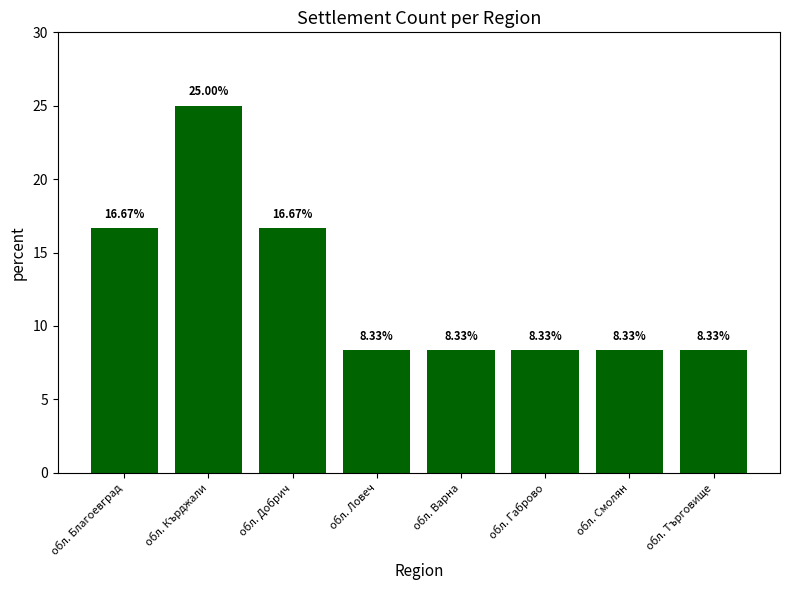

What is the label of the 7th bar from the left?

обл. Смолян